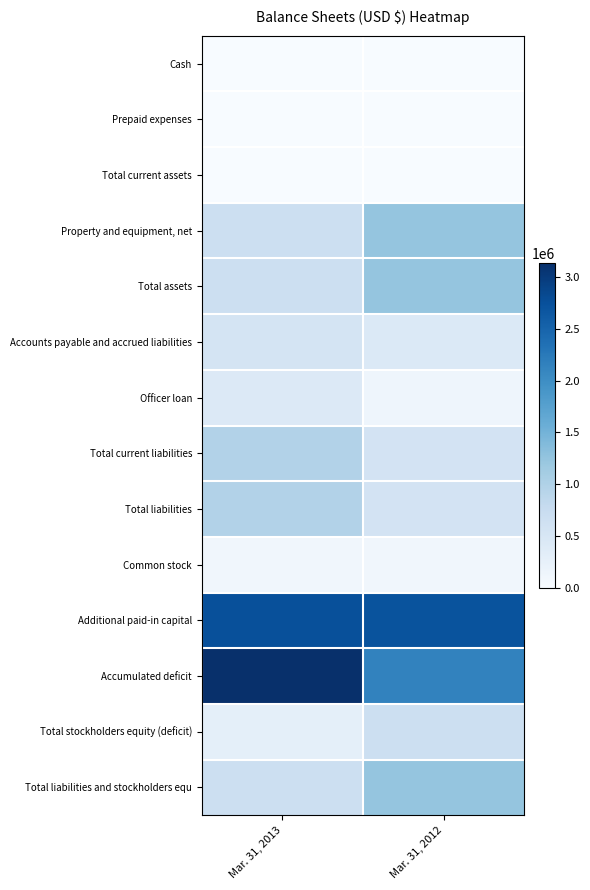

Between Mar. 31, 2013 and Mar. 31, 2012, which is larger?

Mar. 31, 2012